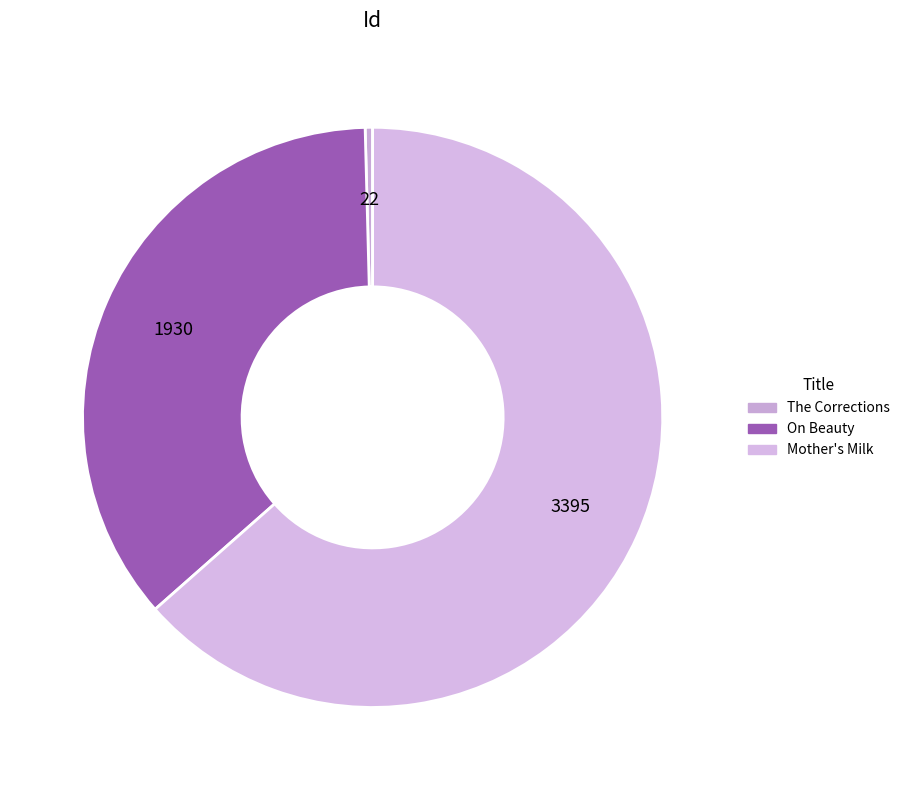

Which category has the smallest portion of the pie?

The Corrections